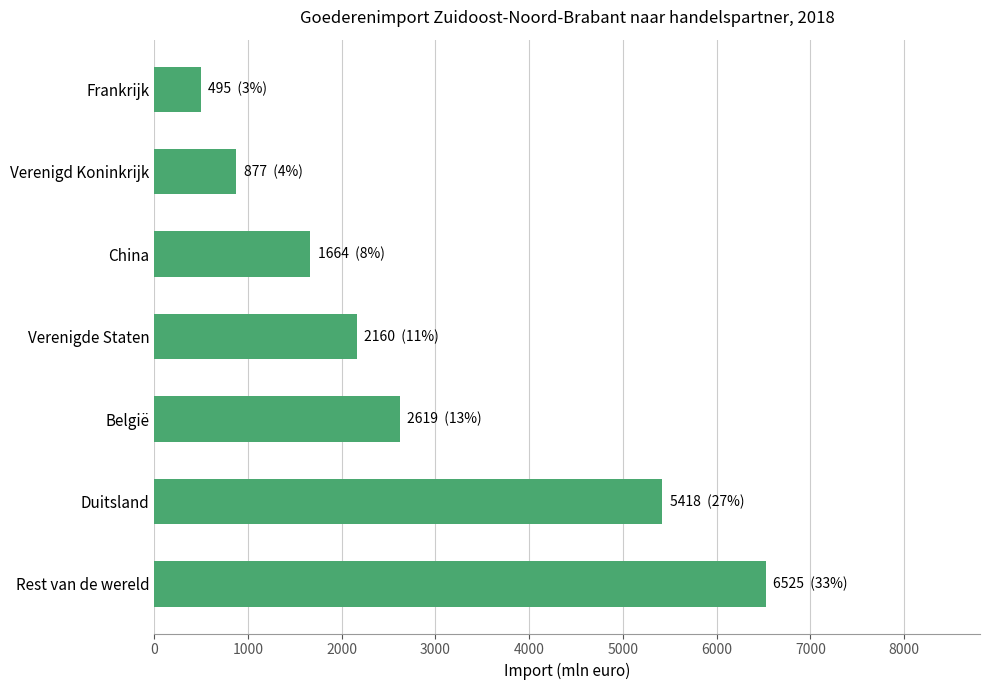

What is the difference between the maximum and second lowest values?

5648